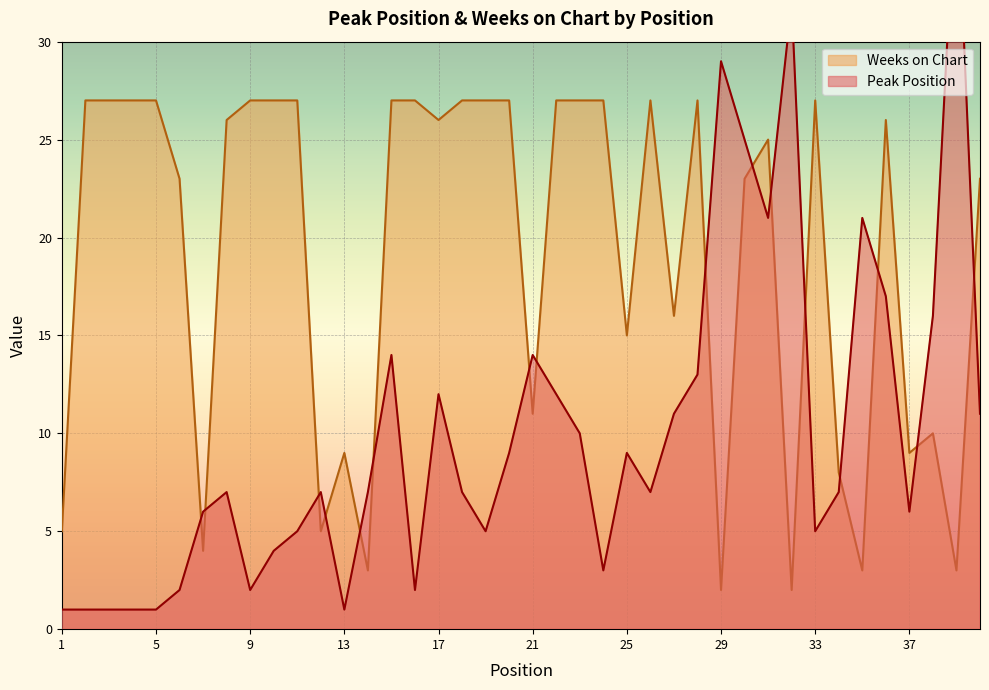

What is the difference between the maximum and minimum values in the Weeks on Chart series?

25